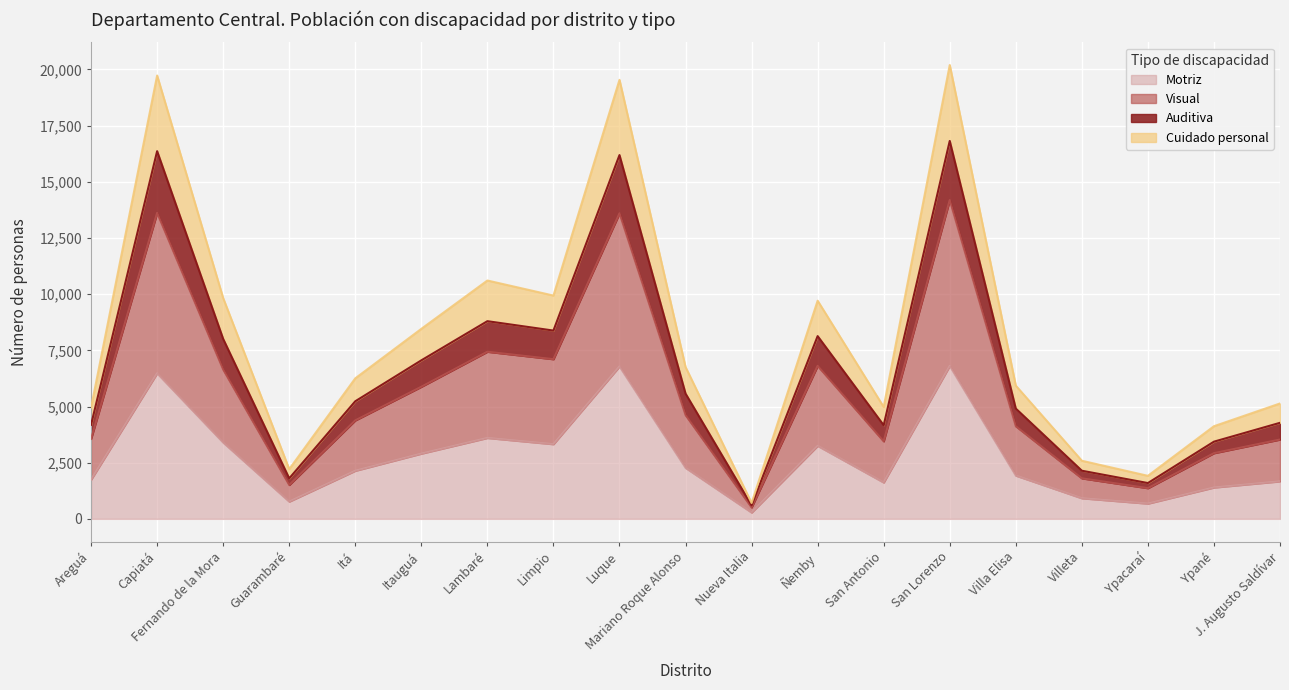

True or false: Visual and Motriz intersect in this chart.

False